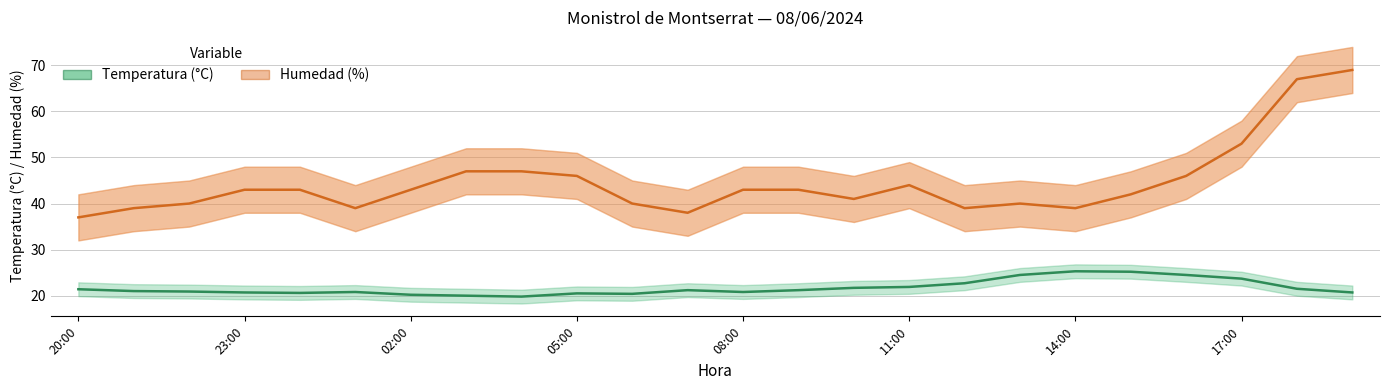

True or false: Temperatura (C) and Humedad (%) cross at least once.

False